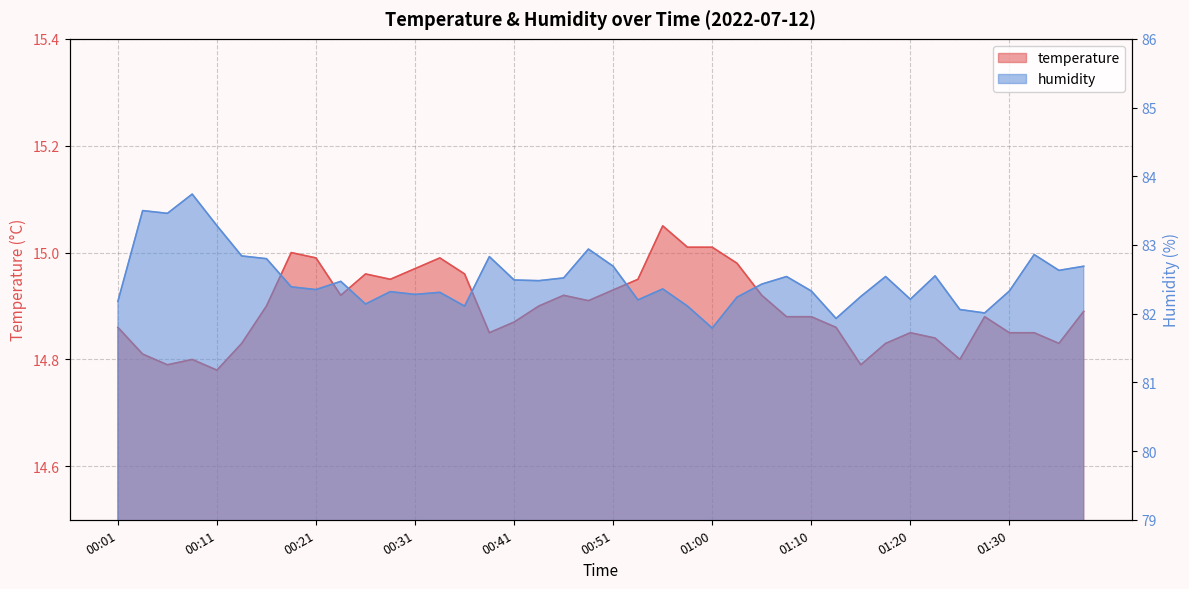

What is the label of the 9th point from the right?

01:18